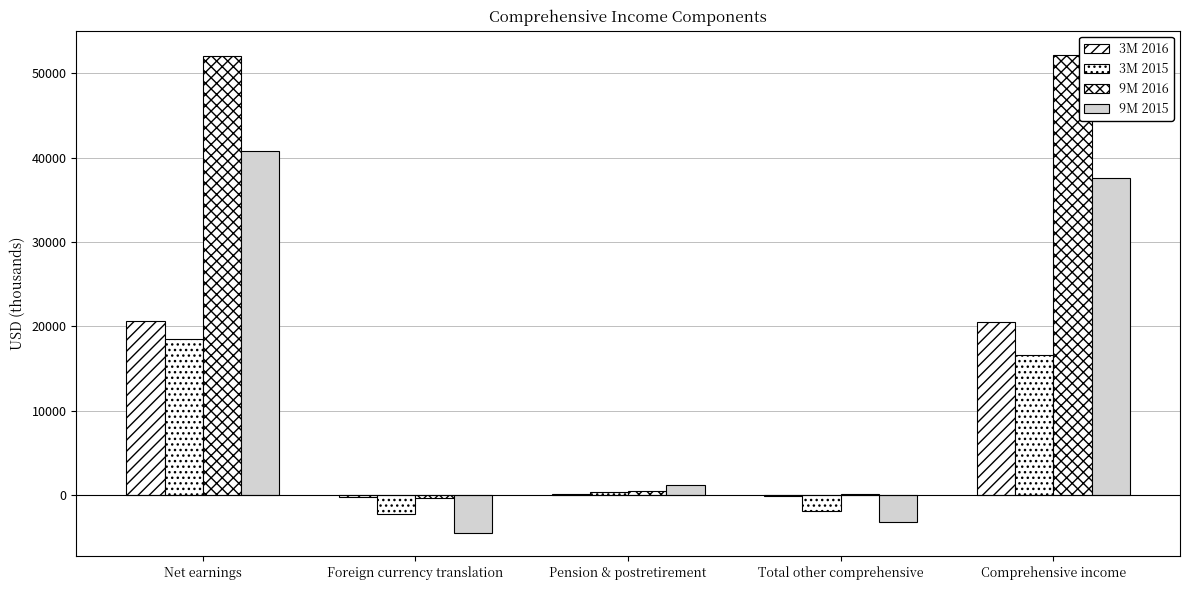

At Comprehensive income, list the series in order from largest to smallest.

9M 2016, 9M 2015, 3M 2016, 3M 2015